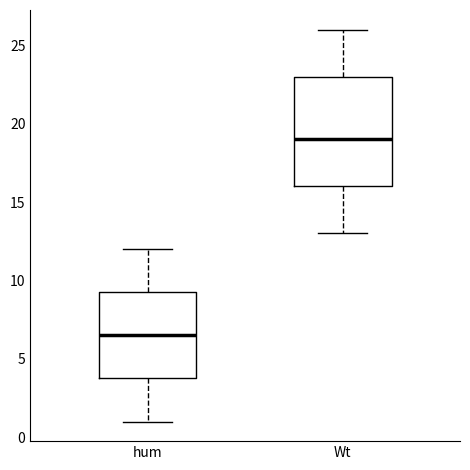

Where does the lower whisker of the box for hum end on the y-axis? The values are not printed on the chart, so give them approximately, as read against the axis.

1.0